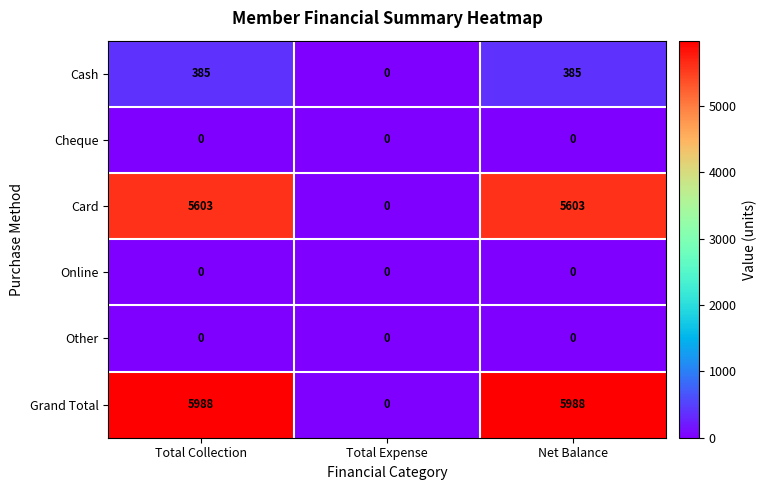

Reading left to right, list all the values displayed in this chart.

Cash: 385	0	385
Cheque: 0	0	0
Card: 5603	0	5603
Online: 0	0	0
Other: 0	0	0
Grand Total: 5988	0	5988